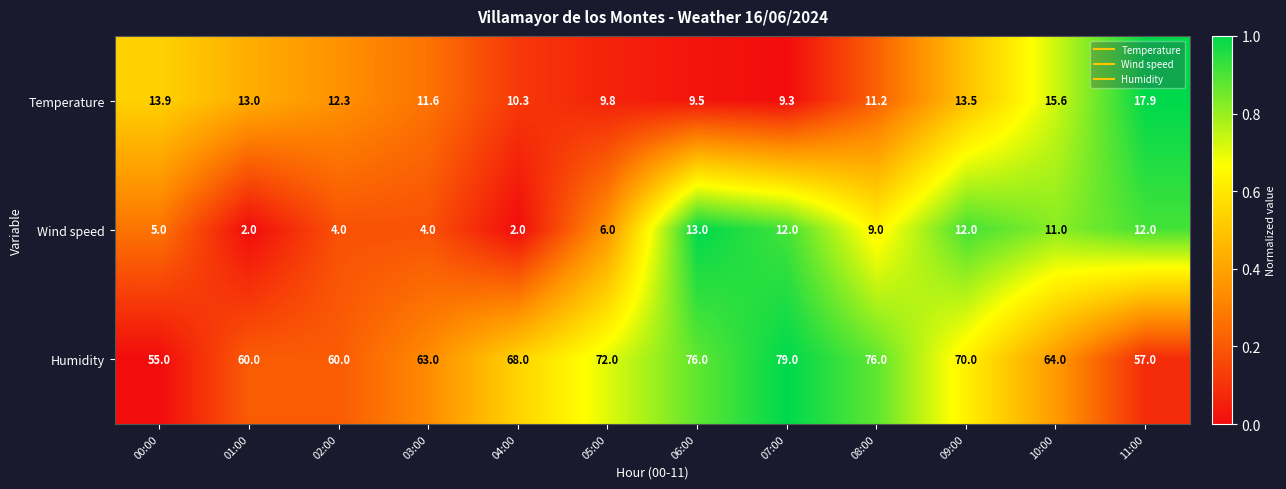

Rank the series by their maximum value, from highest to lowest.

Humidity, Temperature, Wind speed